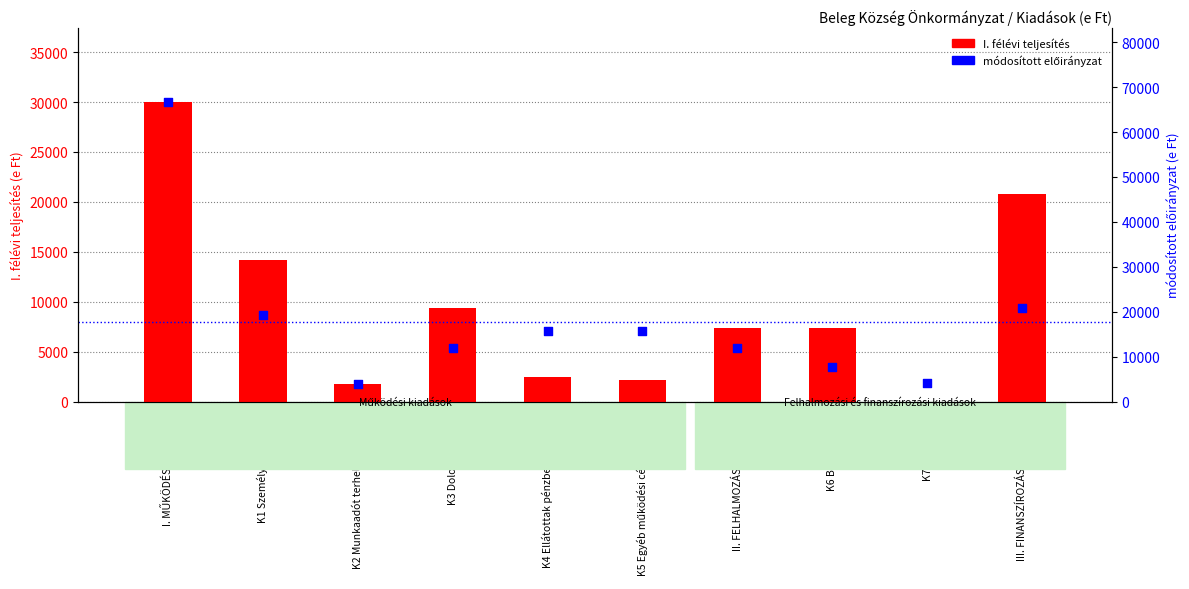

Which series has the widest spread of Y values?

módosított előirányzat